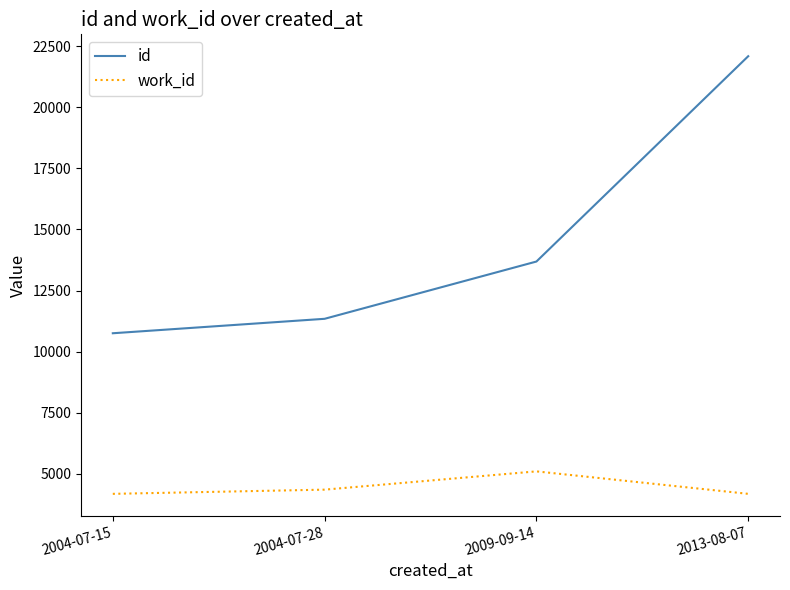

True or false: id and work_id cross at least once.

False